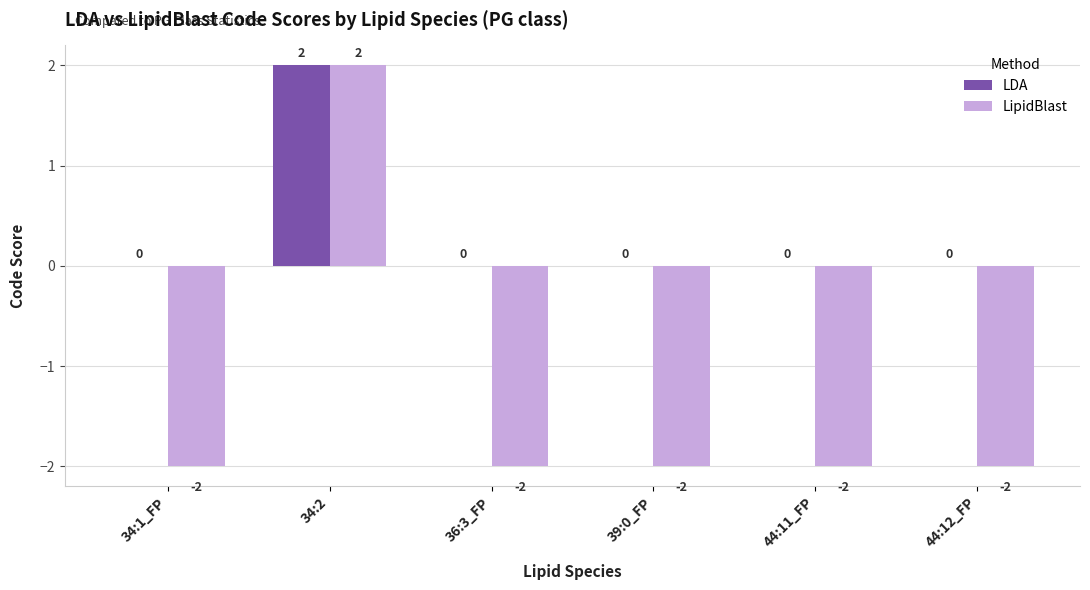

Is the value of LipidBlast at 39:0_FP greater than the value of LDA at 44:11_FP?

No